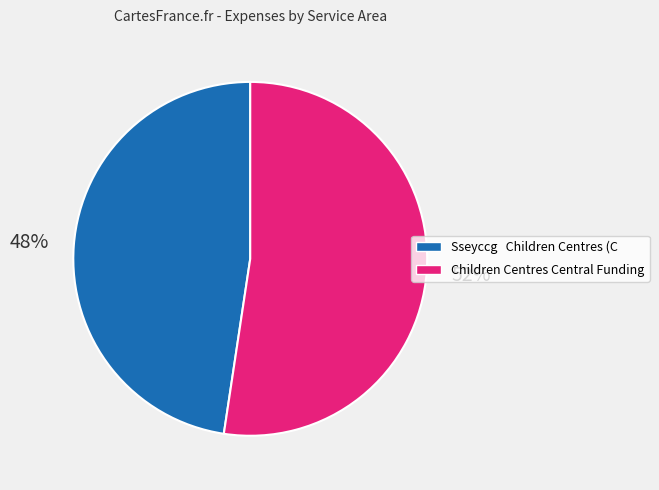

What percentage is the Children Centres Central Funding slice, to the nearest percent?

52%